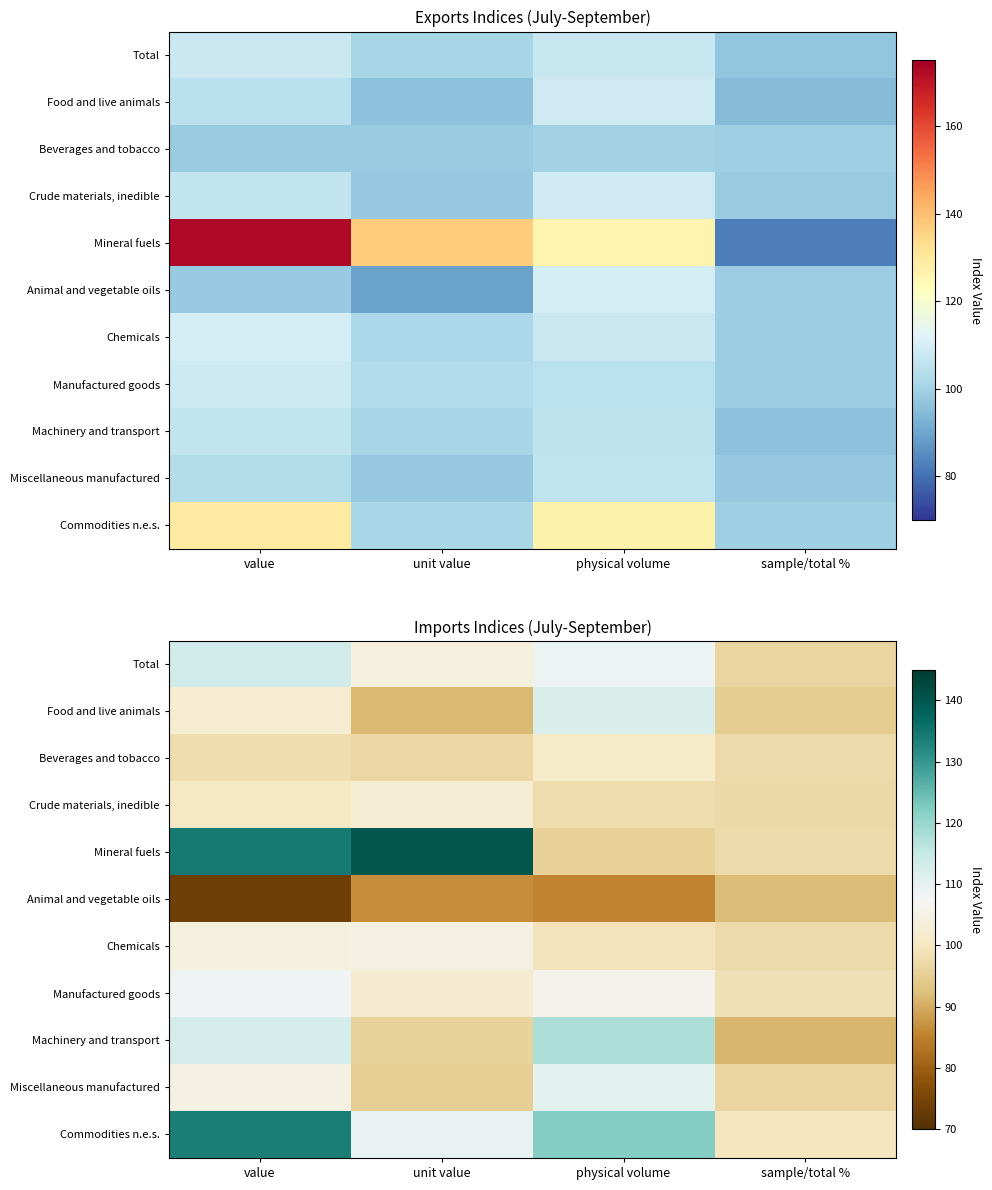

Which series has the largest total across all categories?

Mineral fuels